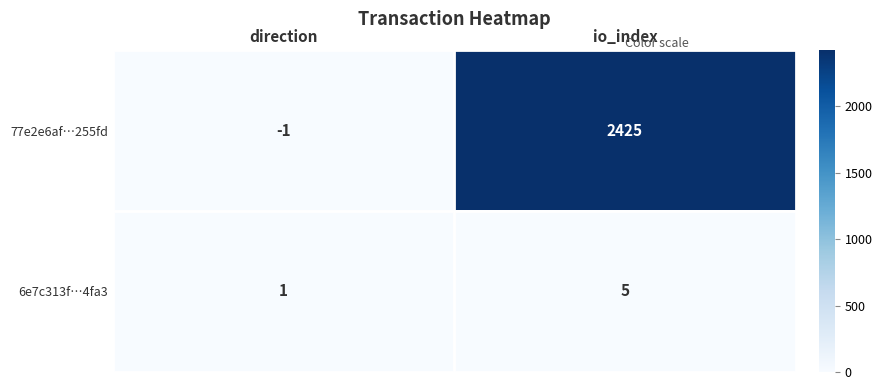

Which category has the lowest value in the 6e7c313f…4fa3 series?

direction